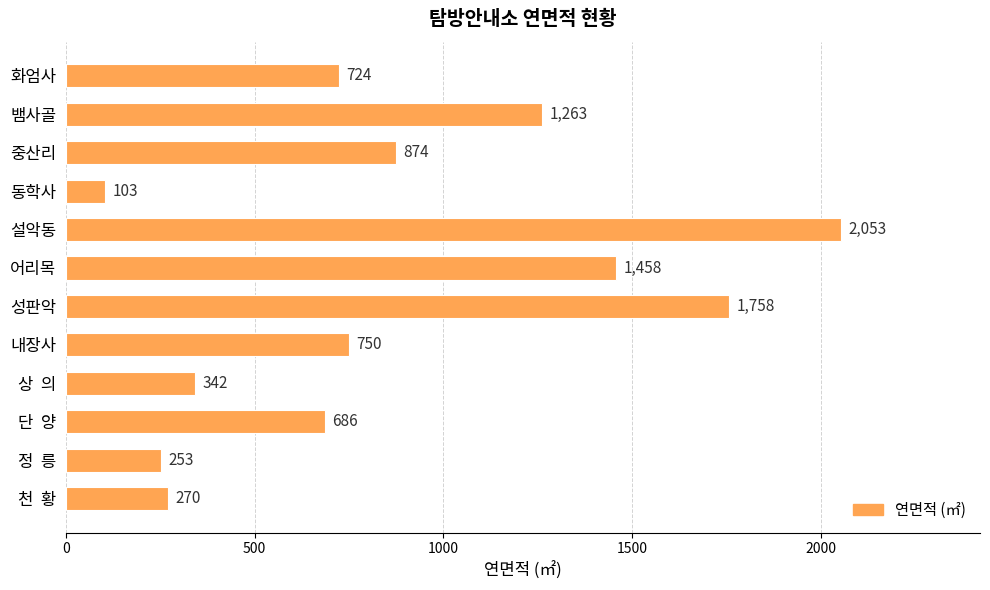

Read the value at 중산리, to the nearest 10.

870